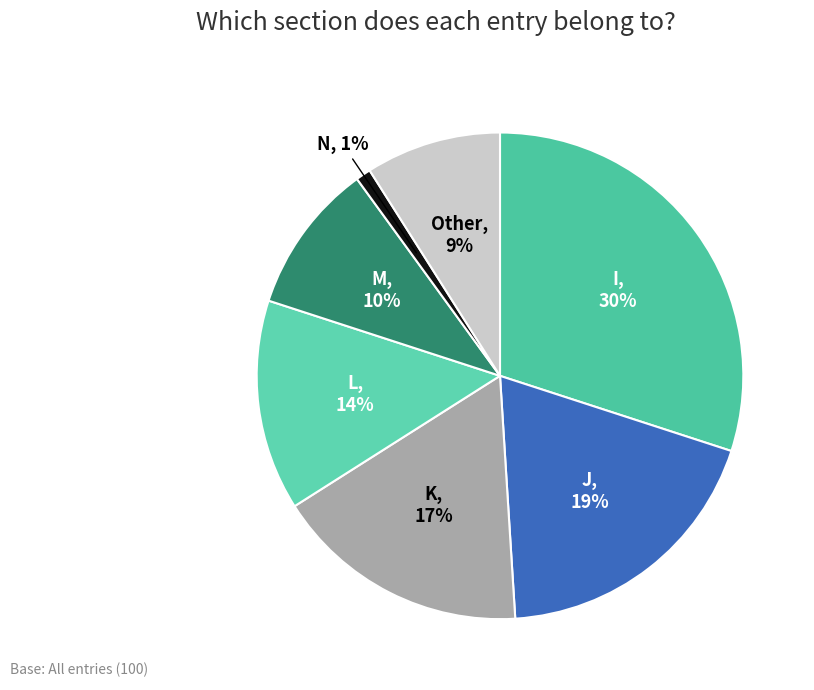

To the nearest percent, what is the average slice percentage?

14%